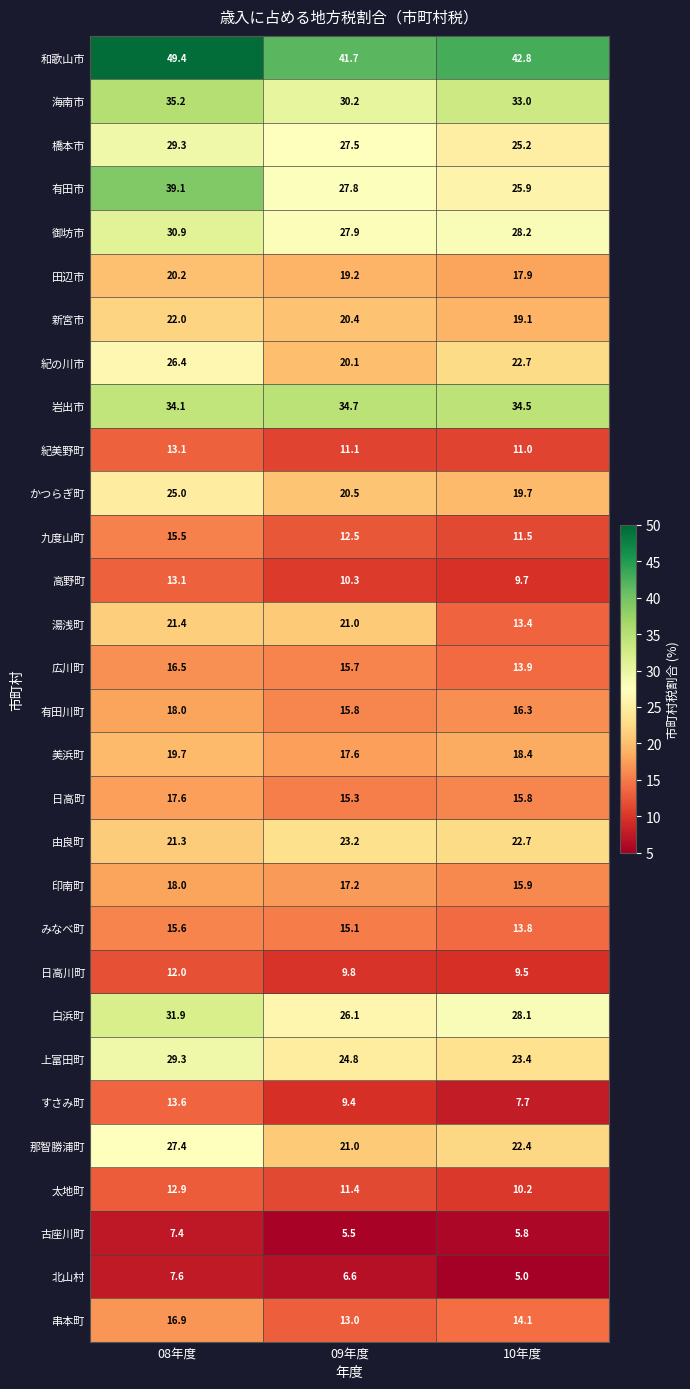

What is the difference between the maximum and minimum values in the 海南市 series?

5.0